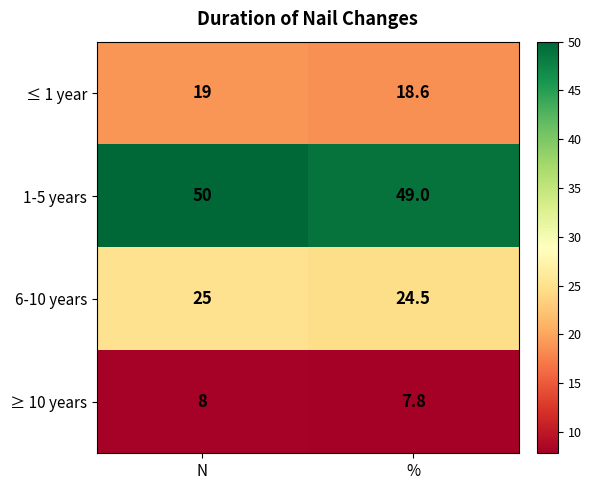

Which series has the largest total across all categories?

1-5 years